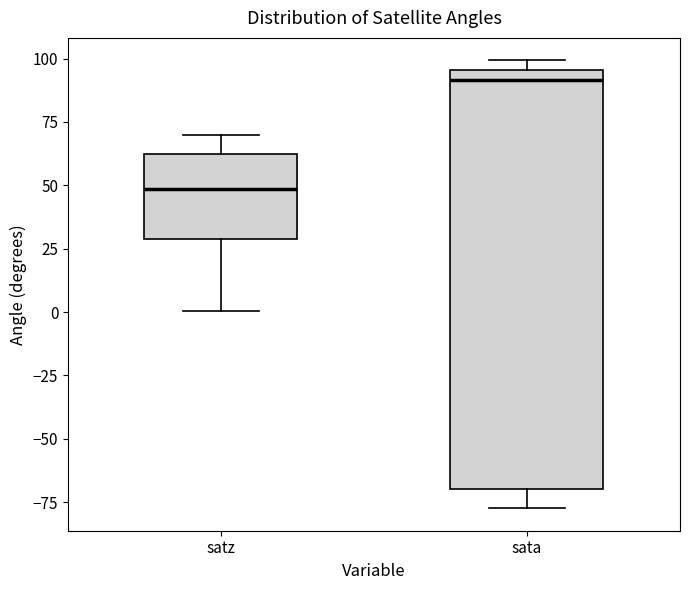

Reading left to right, transcribe this box plot: for each box, give where its median line is, the range the box spans, and where its two whiskers end, as read against the y-axis. The values are not printed on the chart, so give them approximately, as read against the axis.

satz: median 50, box 30 to 60, whiskers 0 to 70
sata: median 90, box -70 to 95, whiskers -75 to 100